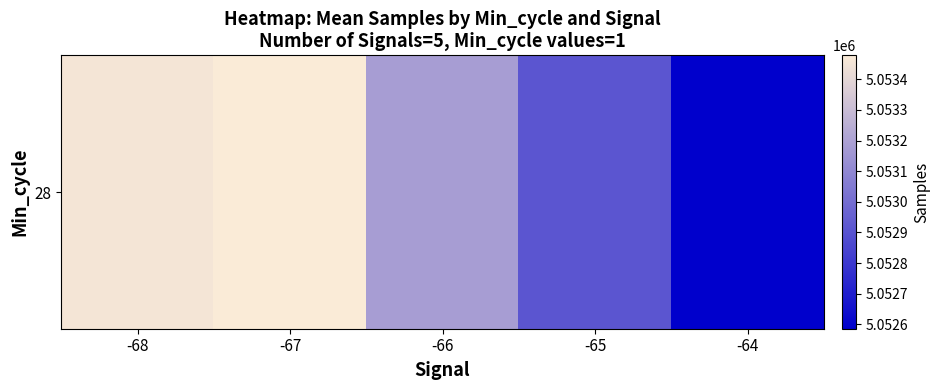

Reading right to left, transcribe all the data shown in this chart.

5052585.6	5052911.3	5053184.2	5053478.0	5053454.0